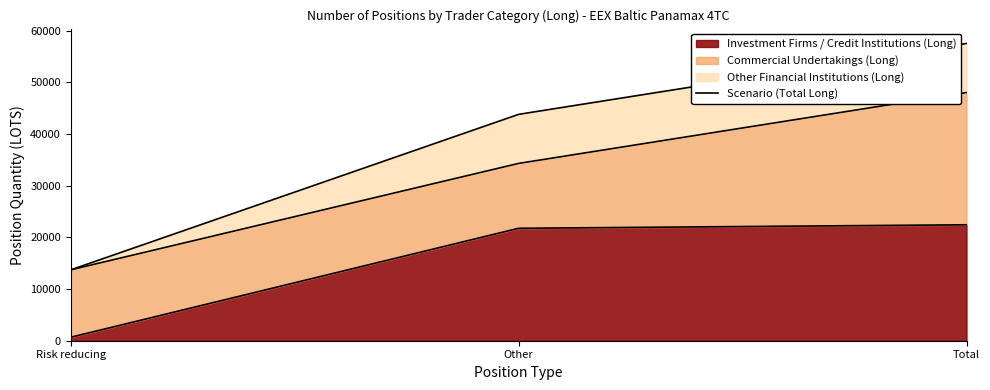

How many lines are shown in the chart?

1